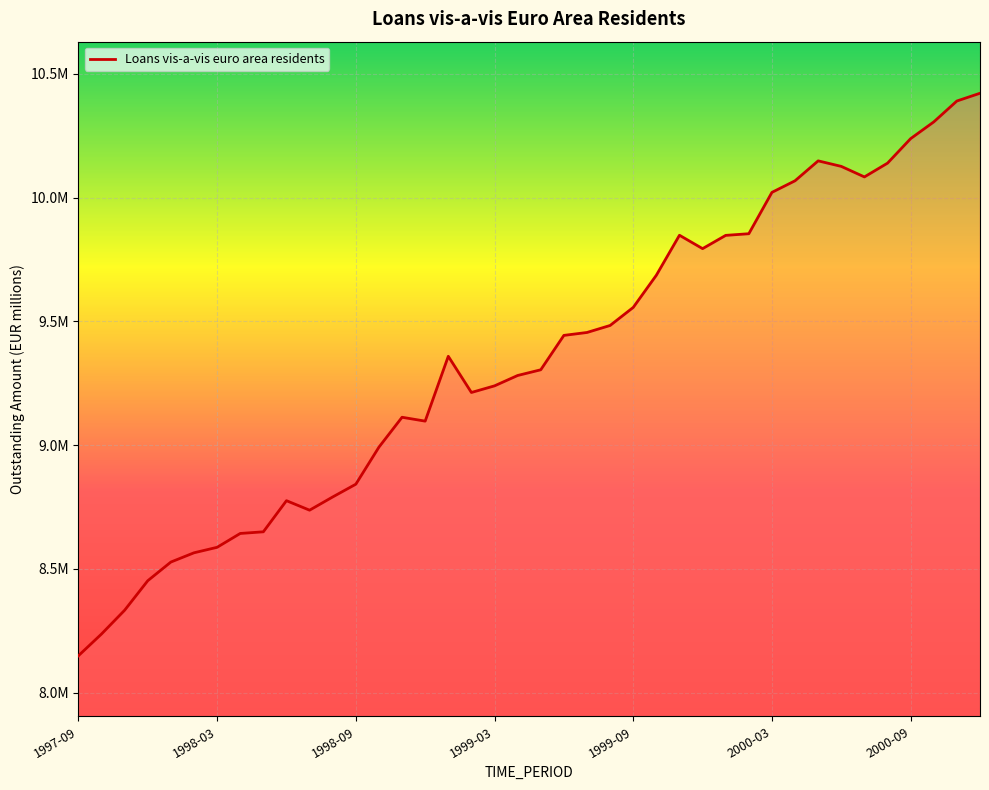

Does the chart have visible grid lines?

Yes